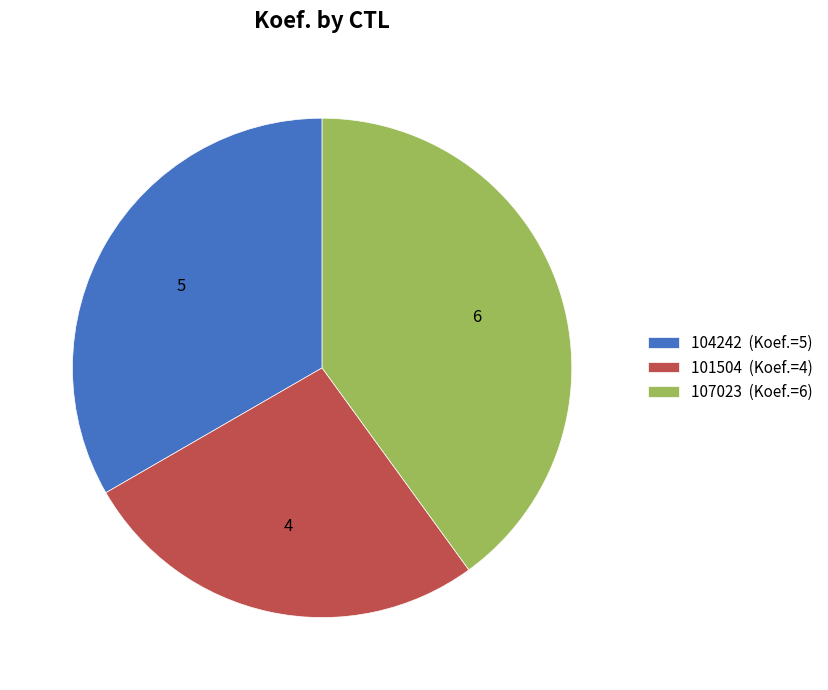

Count the number of slices in the pie.

3